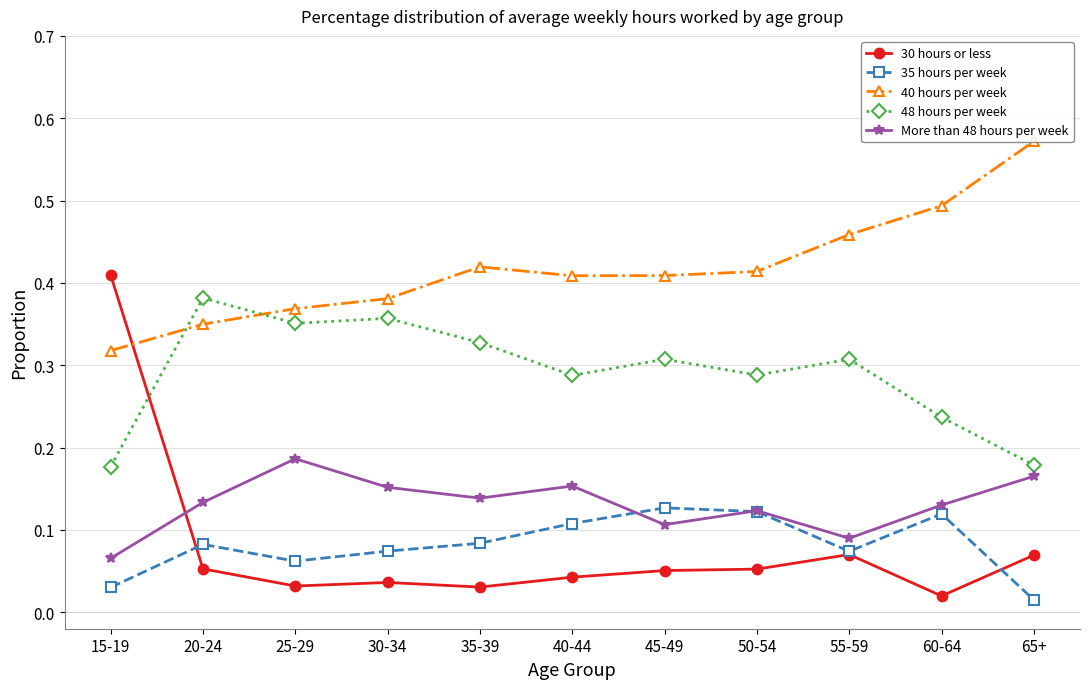

What is the label of the 8th point from the left?

50-54